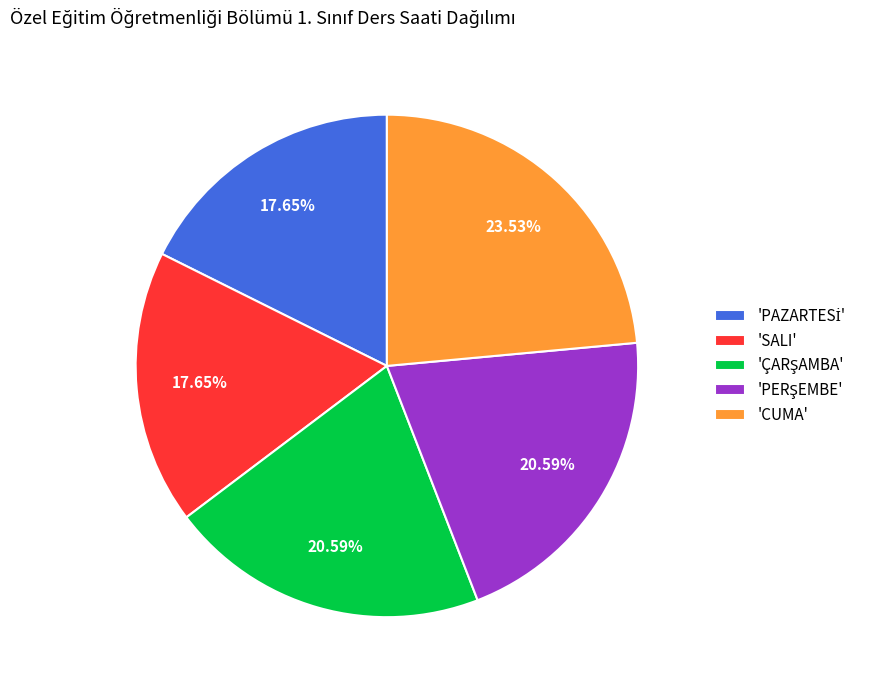

What is the largest slice in the pie chart?

'CUMA'